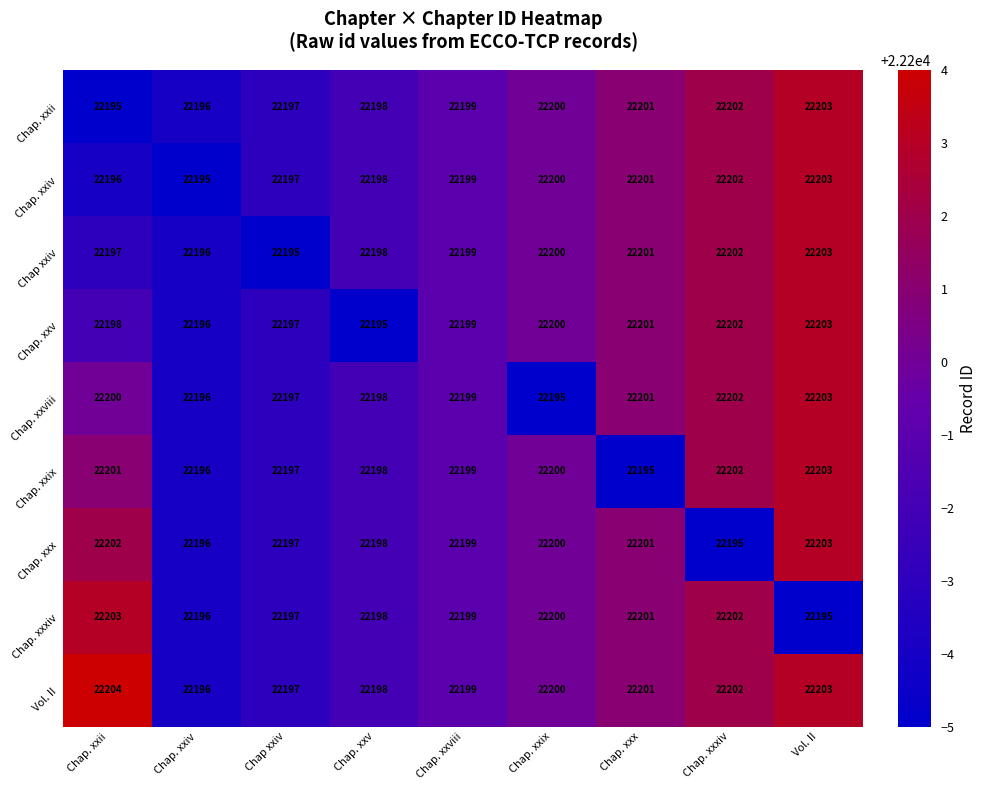

Which series has the largest total across all categories?

Vol. II